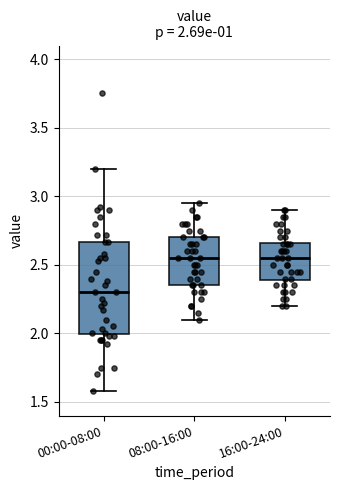

Comparing the boxes themselves (not the whiskers), which one is the tallest?

00:00-08:00